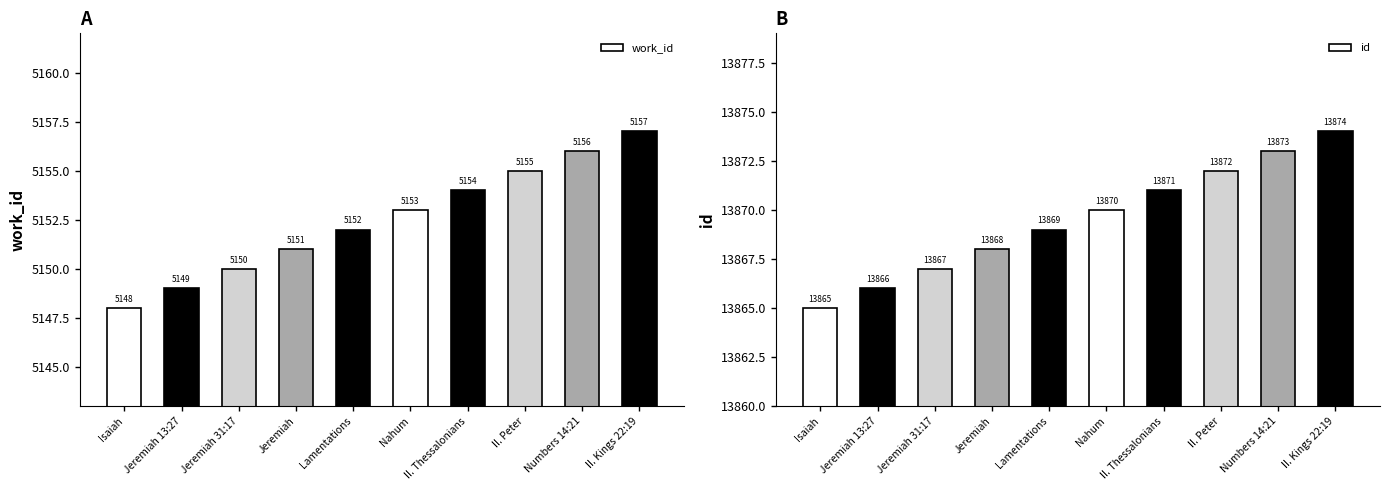

Reading left to right, transcribe all the data shown in this chart.

work_id: 5148	5149	5150	5151	5152	5153	5154	5155	5156	5157
id: 13865	13866	13867	13868	13869	13870	13871	13872	13873	13874